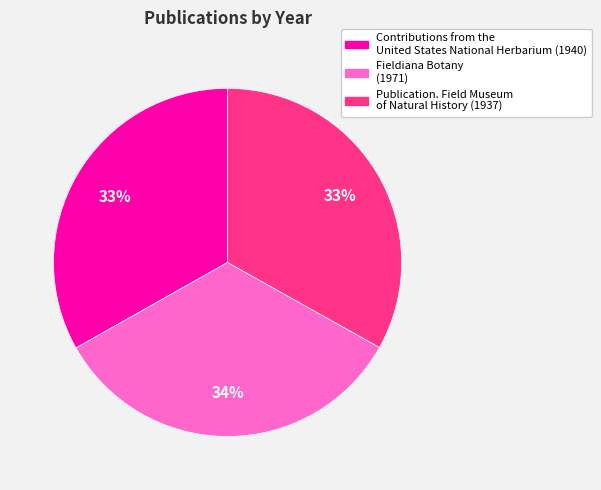

Does any single category account for the majority?

No